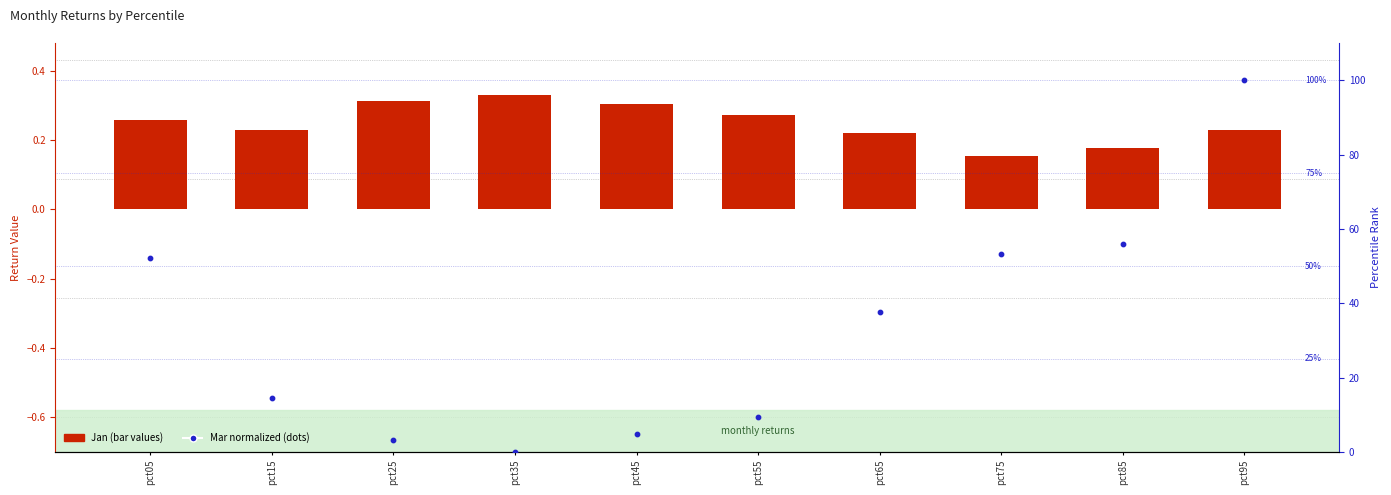

Which series contains the highest Y value?

Mar normalized (dots)